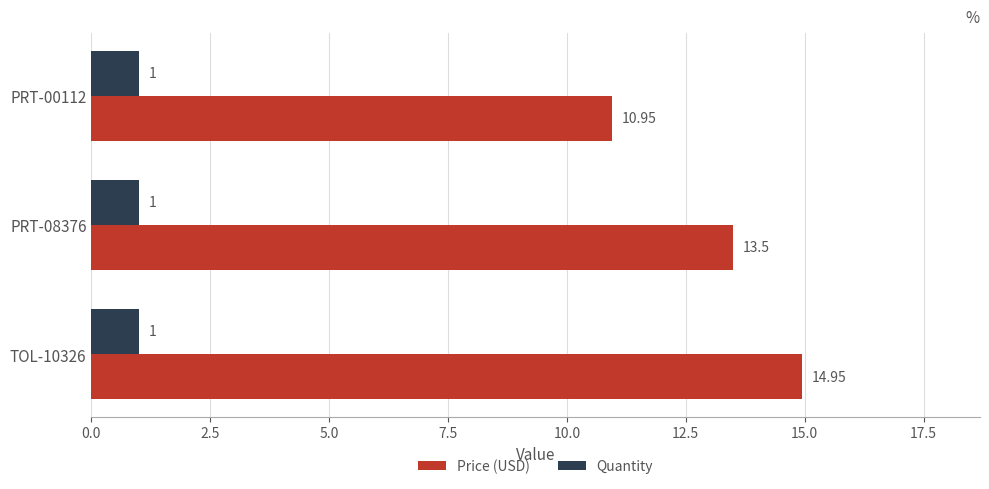

Rank the series by their average value, from lowest to highest.

Quantity, Price (USD)